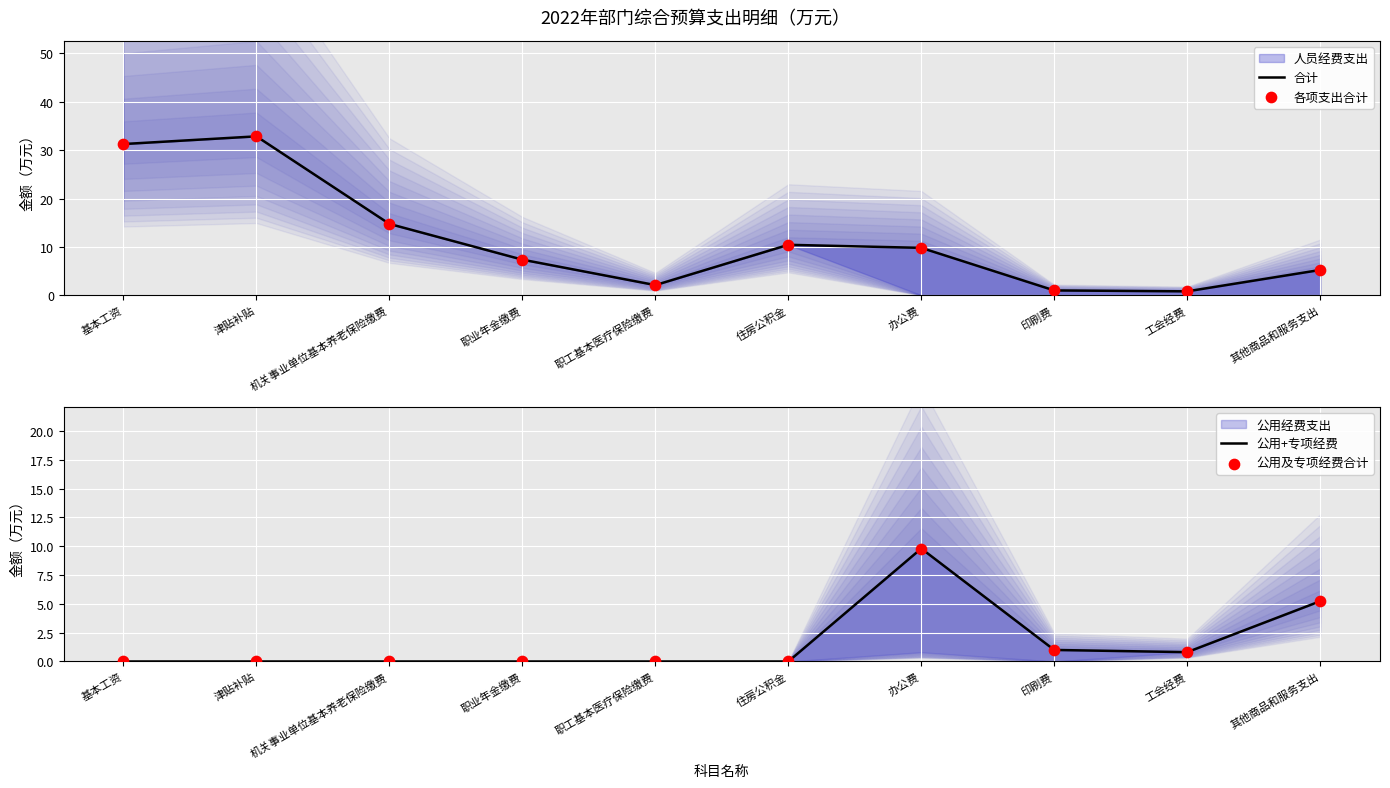

Which series reaches the maximum Y coordinate?

合计